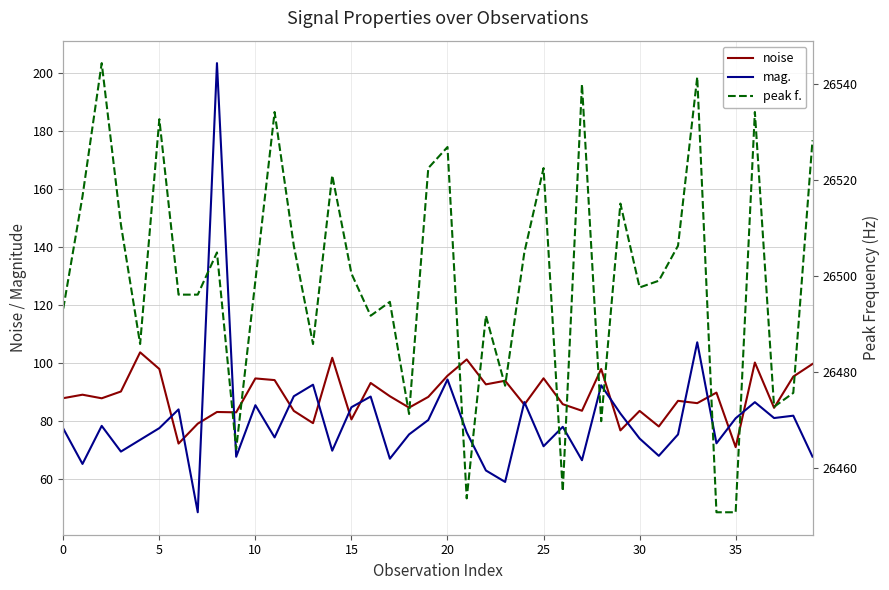

True or false: mag. has a value of 86.5 at 24.

True